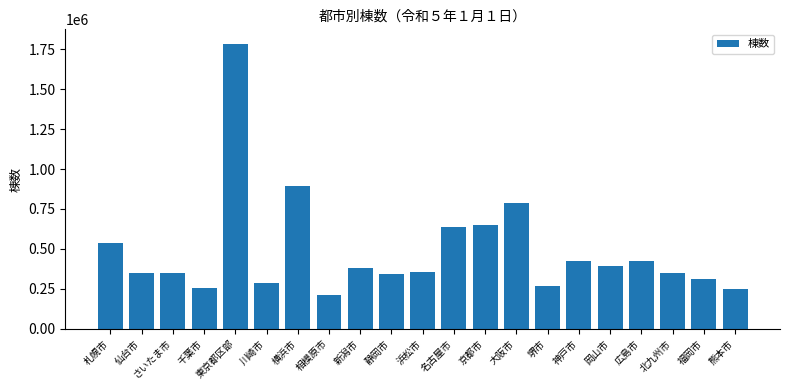

What is the change in value from 仙台市 to 北九州市?

+2498